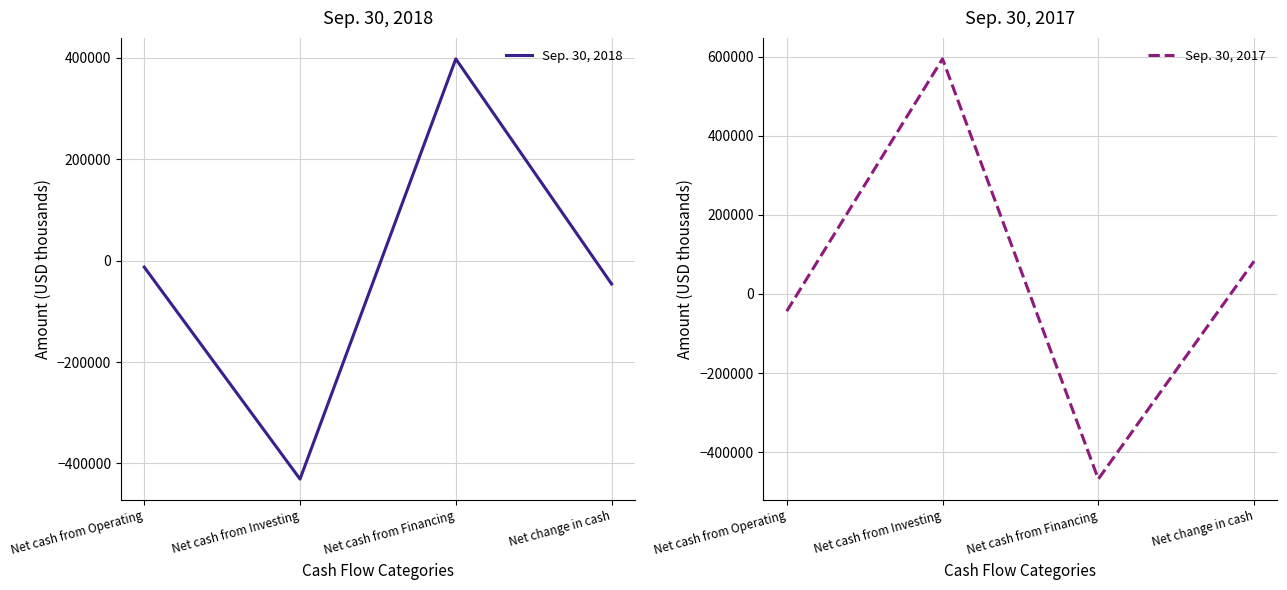

Reading right to left, list all the values displayed in this chart.

Sep. 30, 2018: -46102	397610	-430811	-12901
Sep. 30, 2017: 82909	-467760	594141	-43472